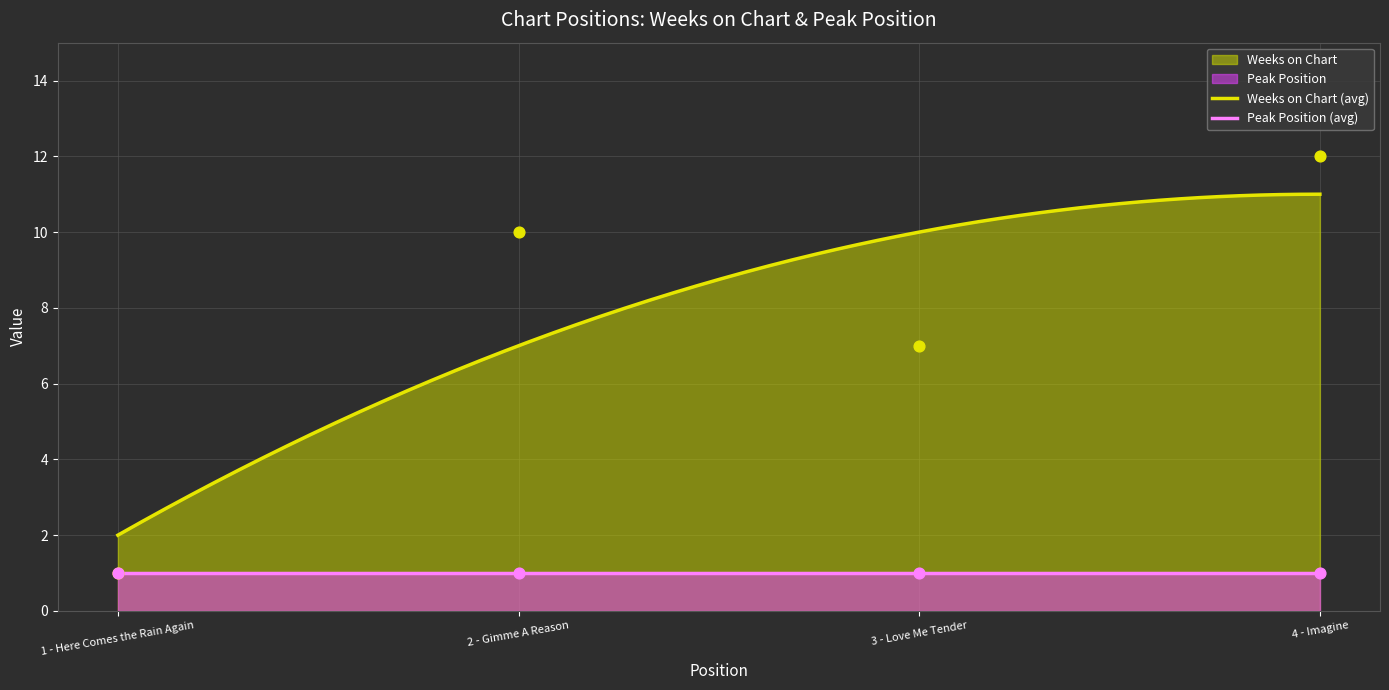

Approximately how many times larger is the value at 1 - Here Comes the Rain Again compared to 4 - Imagine?

0.1